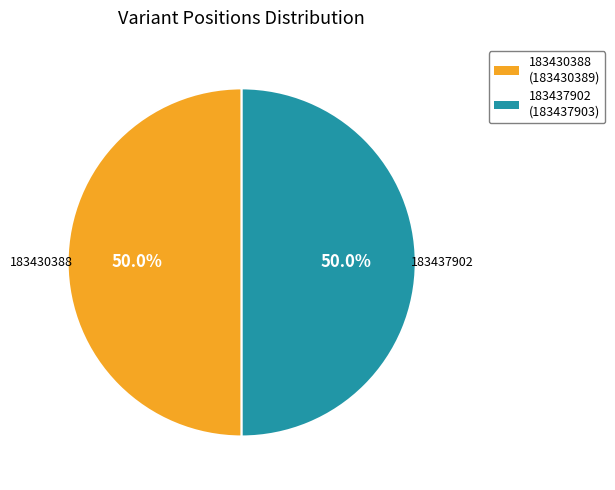

The 183437902 slice represents 50% of the pie. True or false?

True